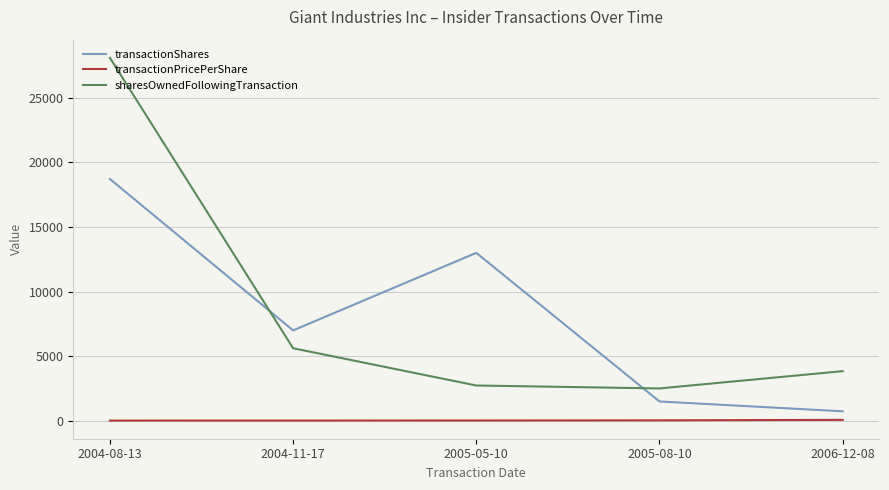

What position from the left is 2006-12-08?

5